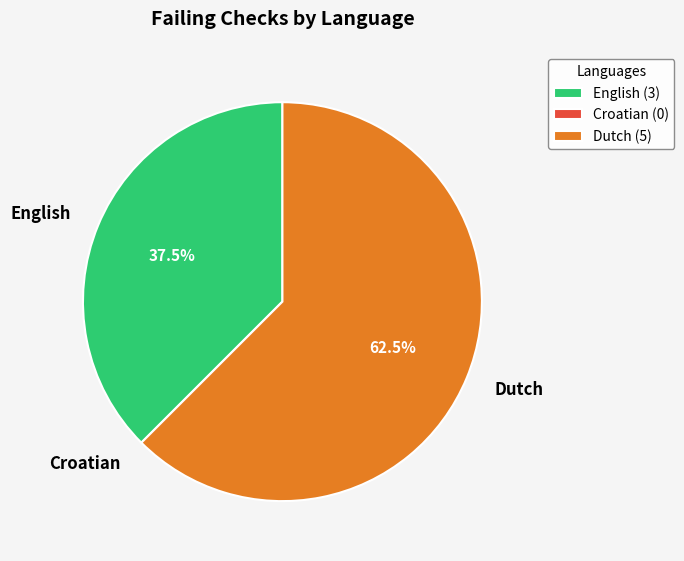

Is there a majority slice in this chart?

Yes